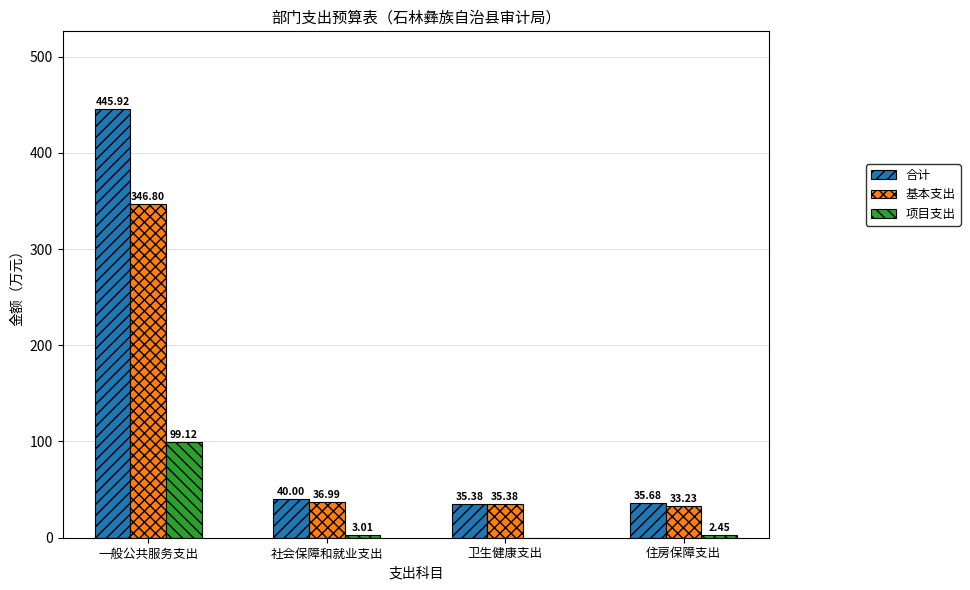

Which series has the widest spread of values?

合计